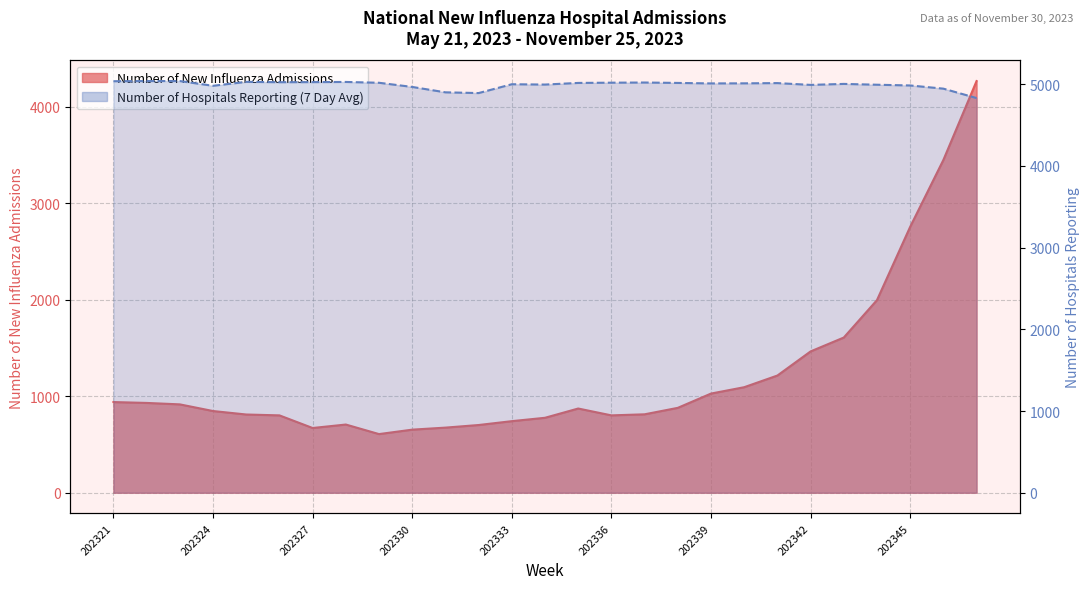

True or false: Number of New Influenza Admissions and Number of Hospitals Reporting (7 Day Avg) cross at least once.

False